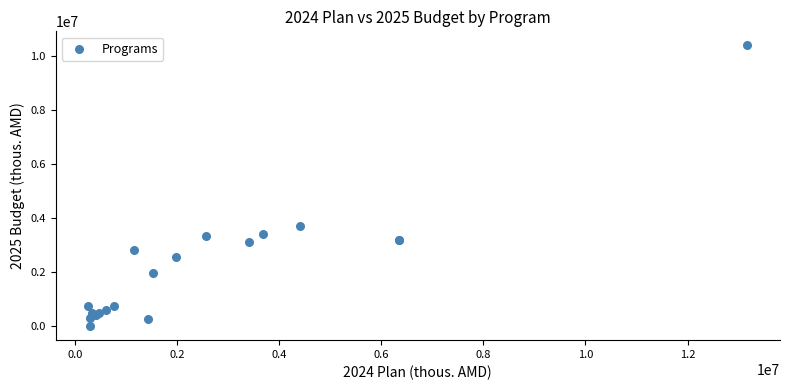

What Y value in the scatter plot is closest to 5187256?

3686767.5